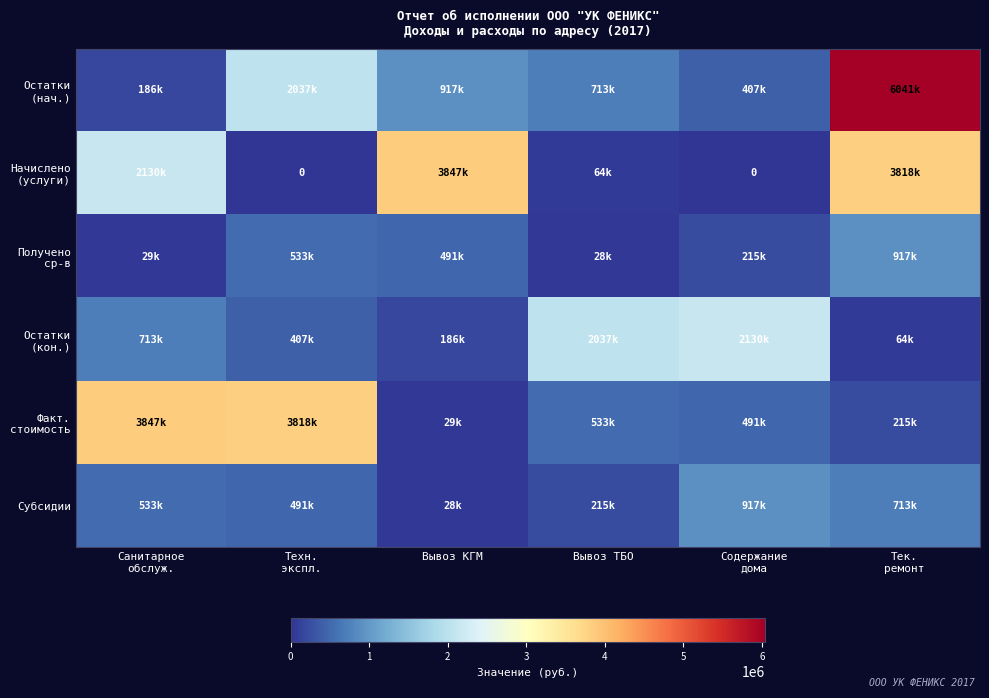

What is the difference between the Факт. стоимость values at Вывоз КГМ and Санитарное обслуж.?

3818390.6